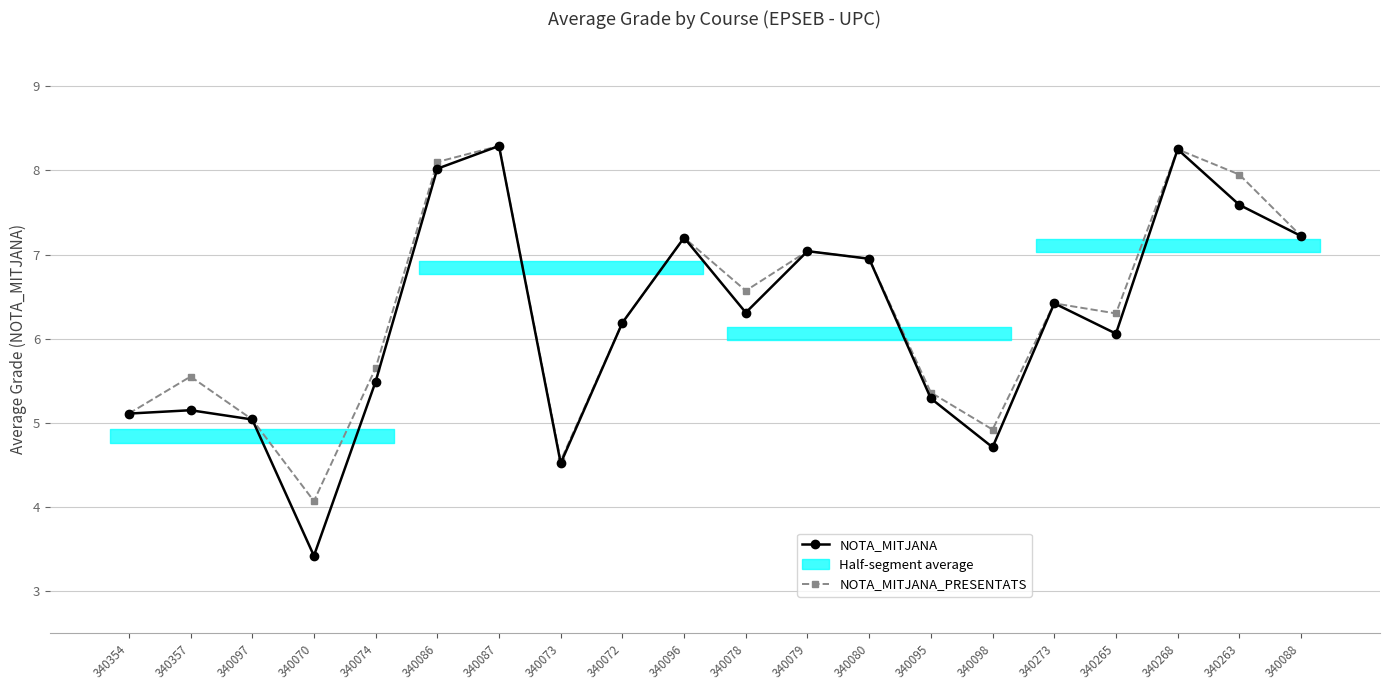

Reading left to right, transcribe all the data shown in this chart.

NOTA_MITJANA: 340354=5.1	340357=5.2	340097=5.0	340070=3.4	340074=5.5	340086=8.0	340087=8.3	340073=4.5	340072=6.2	340096=7.2	340078=6.3	340079=7.0	340080=7.0	340095=5.3	340098=4.7	340273=6.4	340265=6.1	340268=8.2	340263=7.6	340088=7.2
NOTA_MITJANA_PRESENTATS: 340354=5.1	340357=5.5	340097=5.0	340070=4.1	340074=5.7	340086=8.1	340087=8.3	340073=4.5	340072=6.2	340096=7.2	340078=6.6	340079=7.0	340080=7.0	340095=5.4	340098=4.9	340273=6.4	340265=6.3	340268=8.2	340263=8.0	340088=7.2